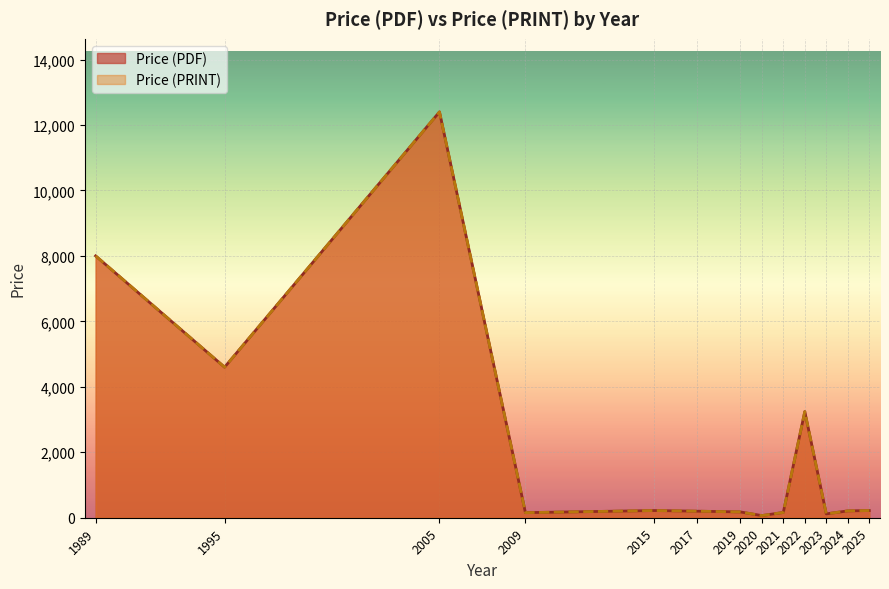

Does the chart display data point markers on the line(s)?

No